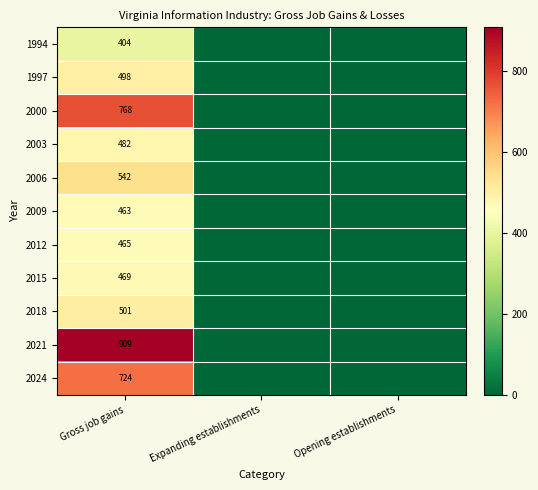

True or false: 2015 has a value of 469 at Gross job gains.

True